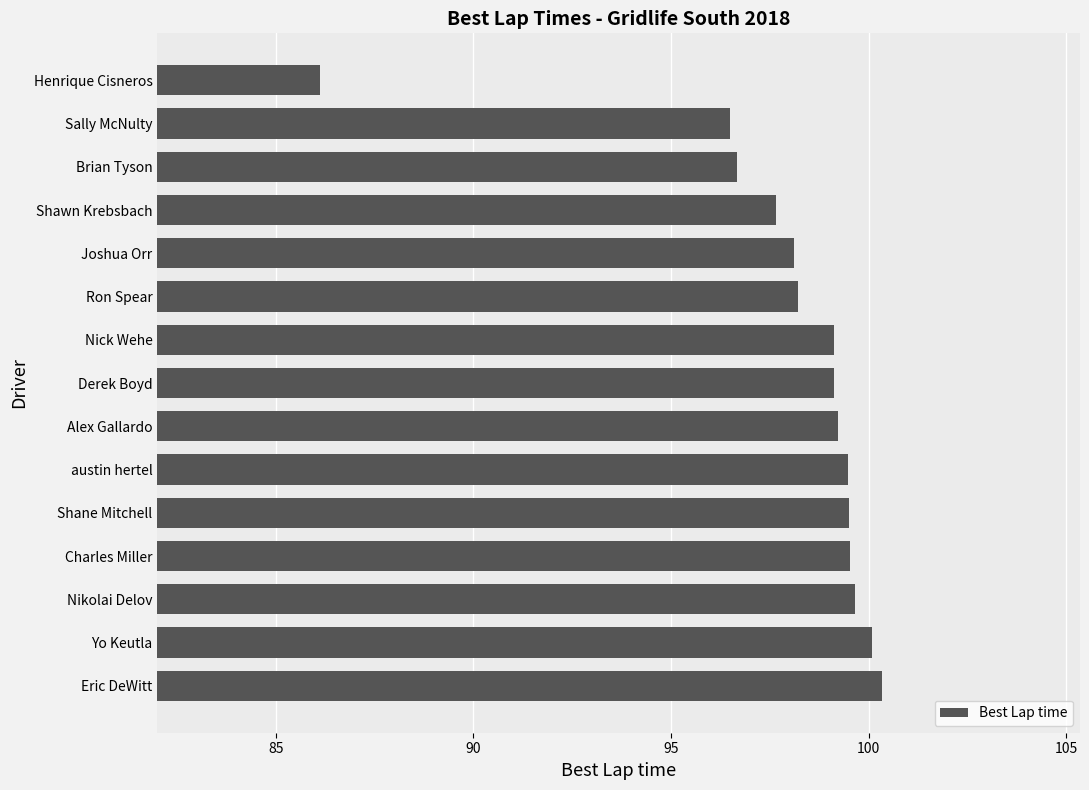

At which category does the chart reach its minimum across all series?

Henrique Cisneros